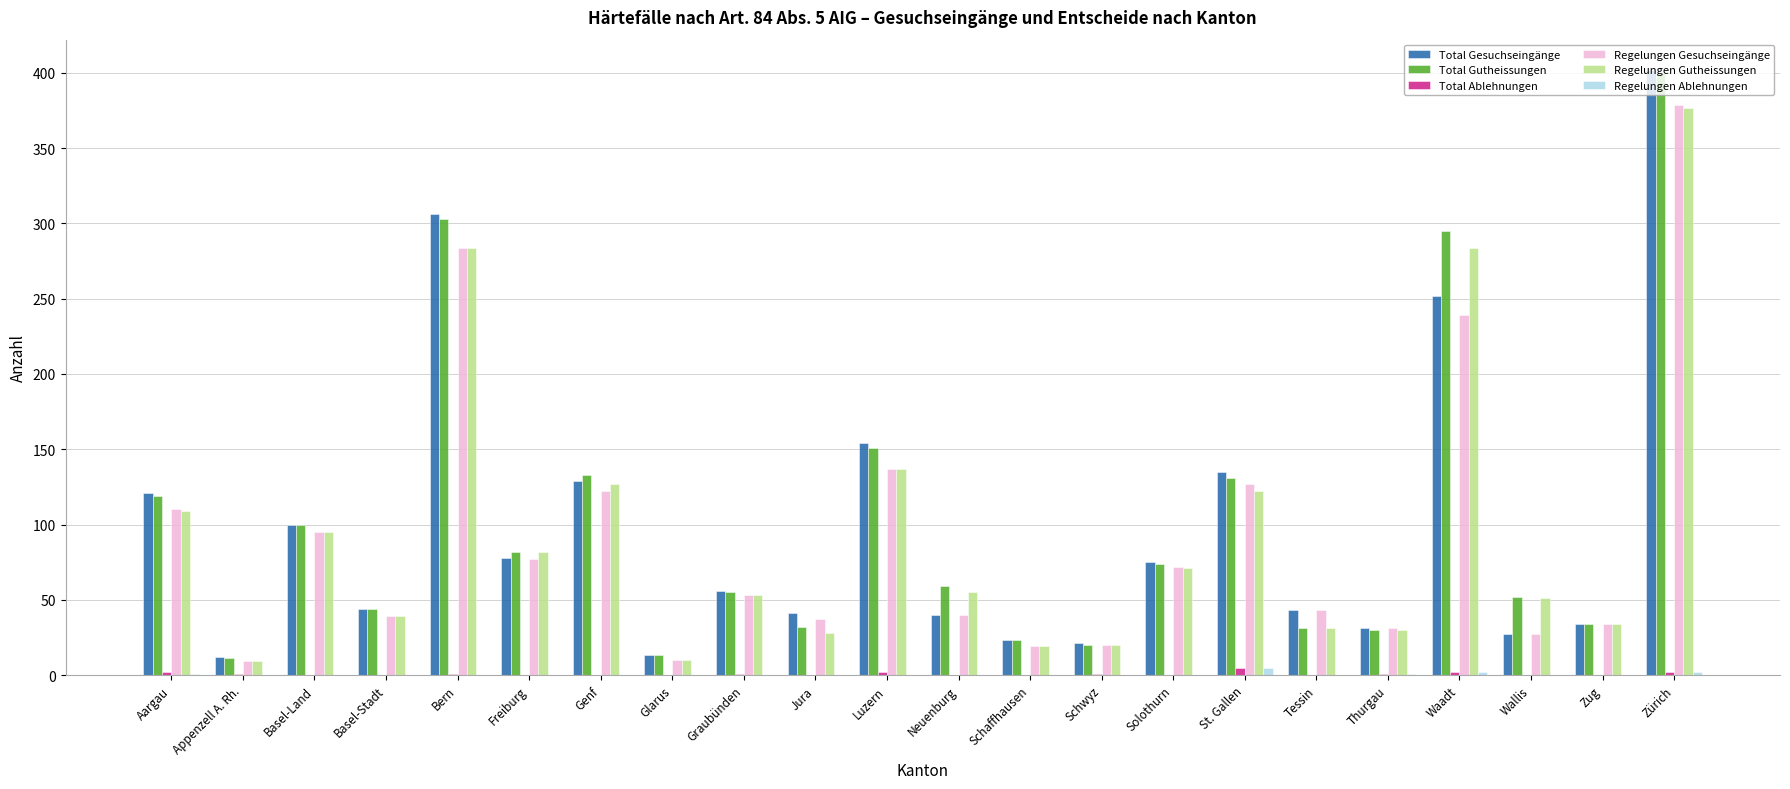

What is the total value across all series at Solothurn?

292